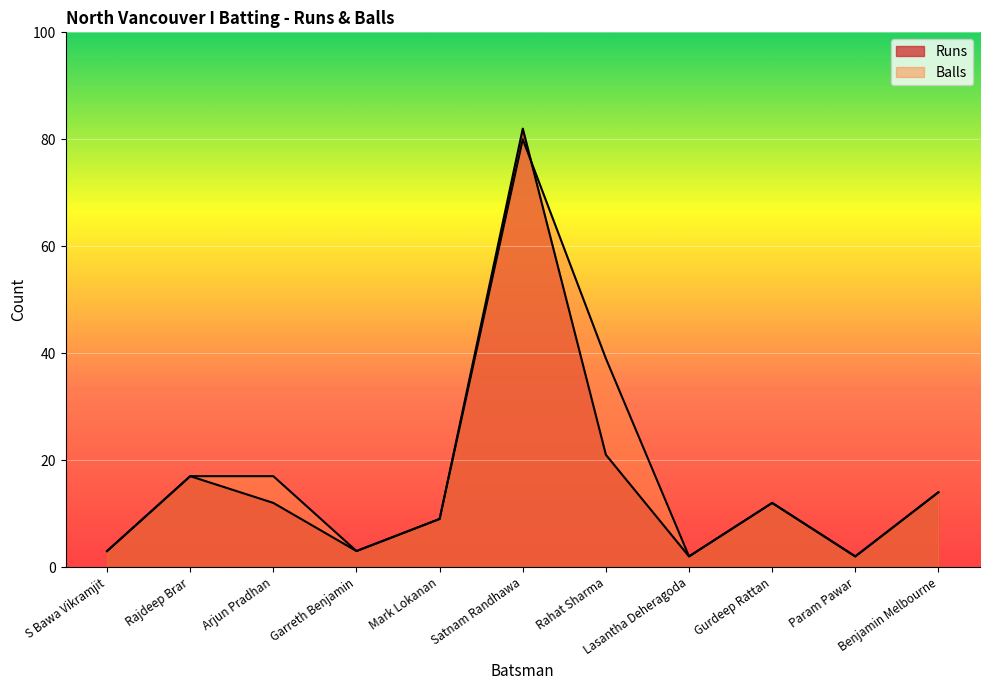

Rank the series by their average value, from highest to lowest.

Balls, Runs